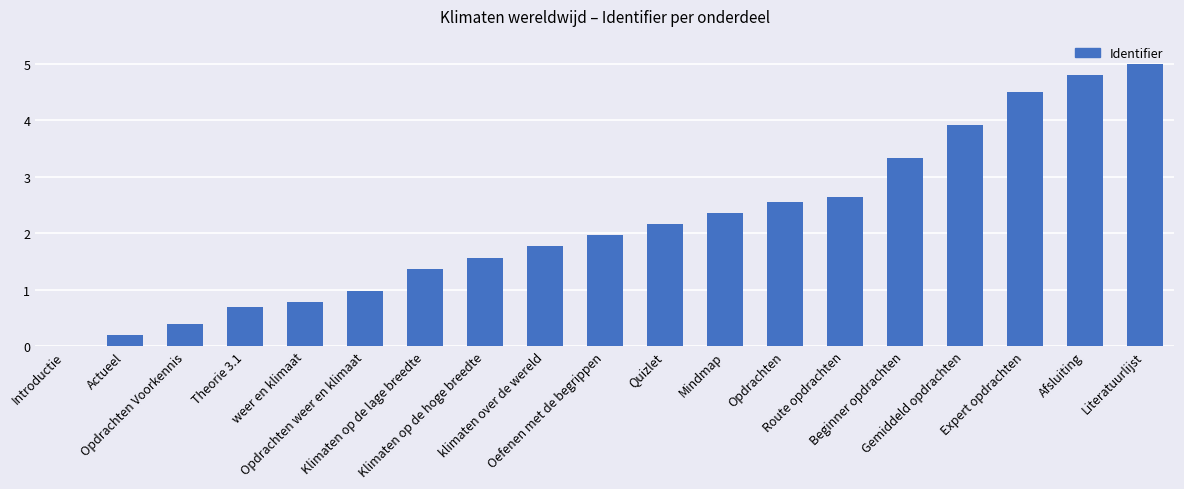

Count the number of data series in this chart.

1